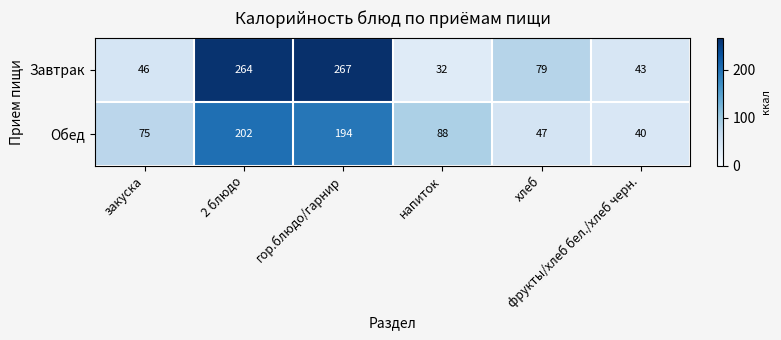

Which series has the widest spread of values?

Завтрак